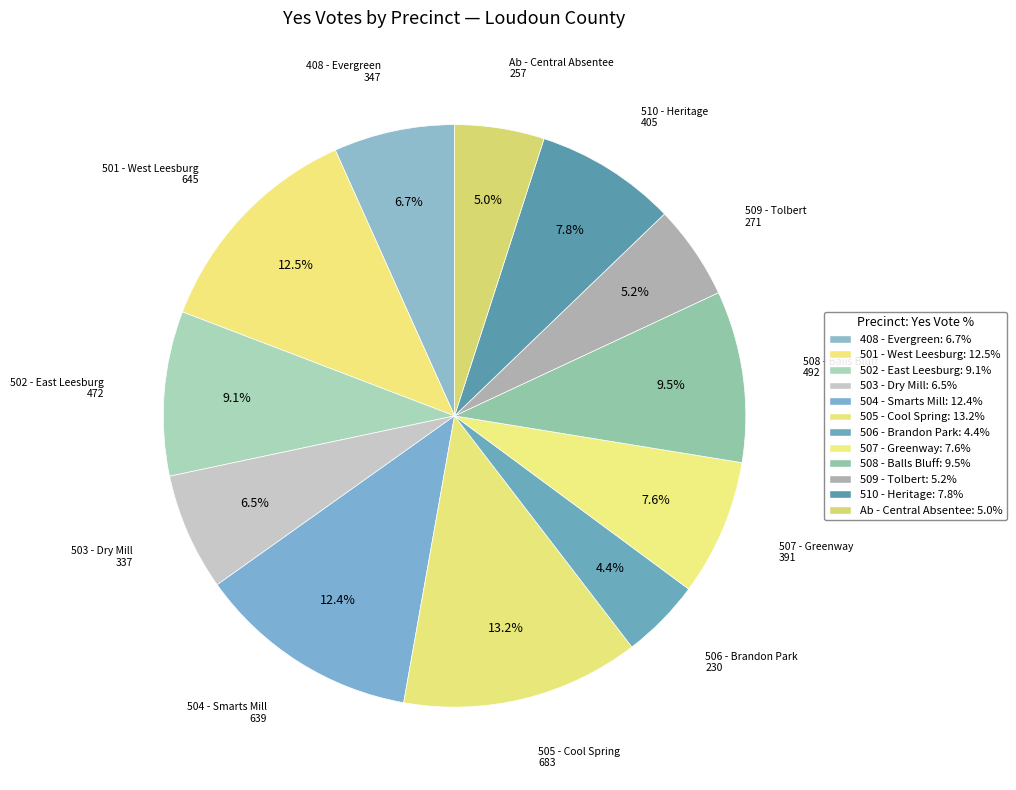

How many segments does this pie chart have?

12